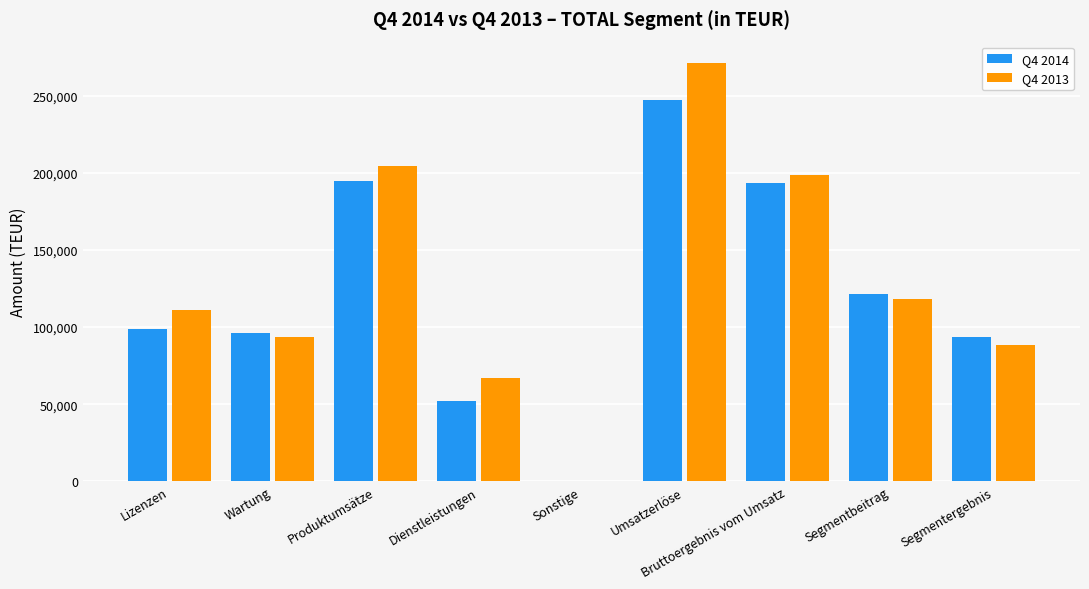

How many groups of bars are there?

9